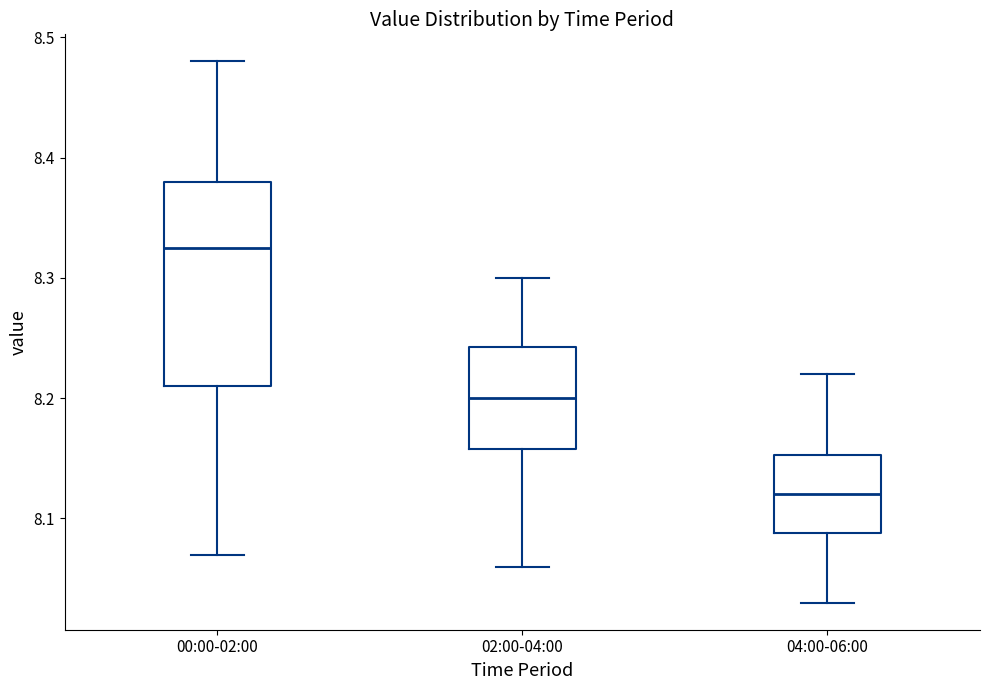

Where is the lower edge of the box for 00:00-02:00 on the y-axis? The values are not printed on the chart, so give them approximately, as read against the axis.

8.21